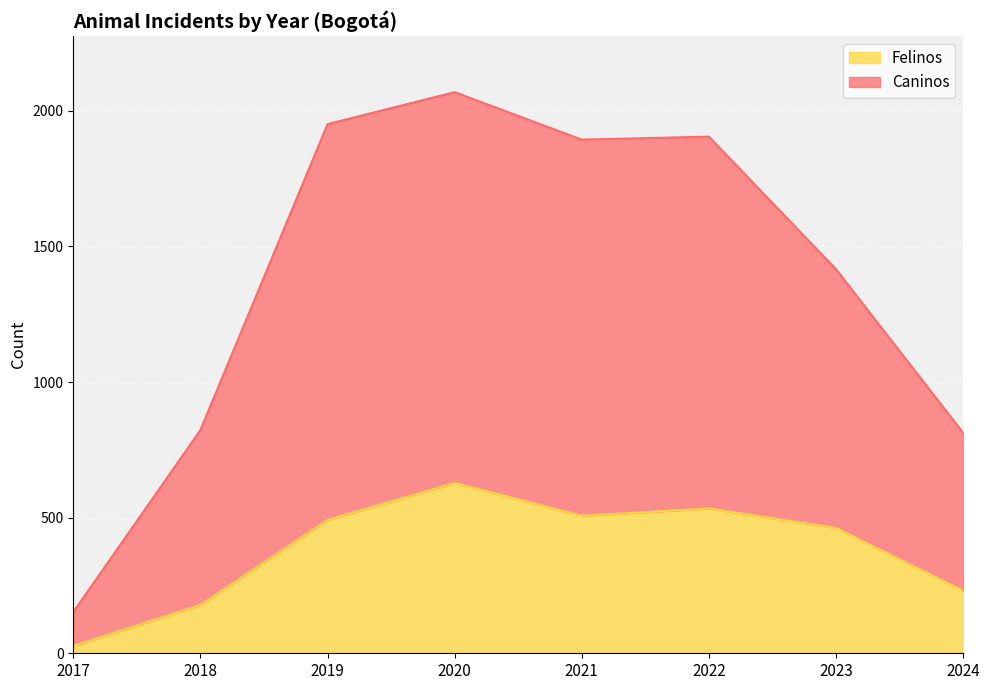

Where does the Felinos series first go above 492?

2020